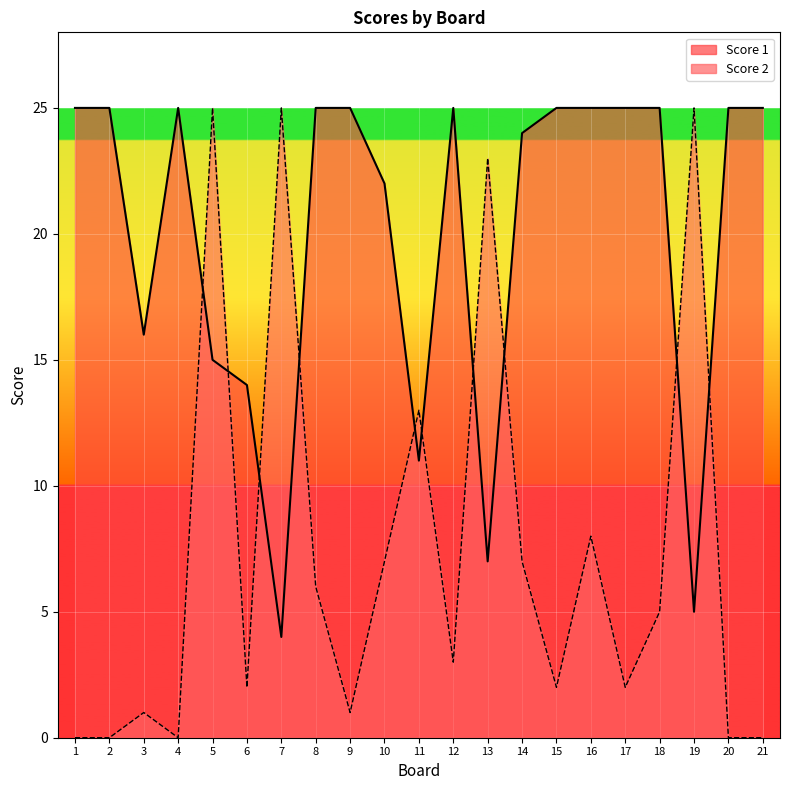

Which category has the lowest value in the Score 2 series?

1